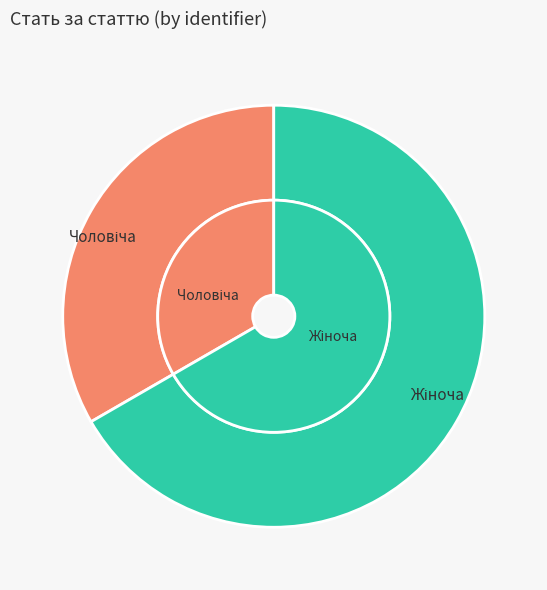

What is the ratio of the value at Чоловіча to the value at Жіноча?

0.5